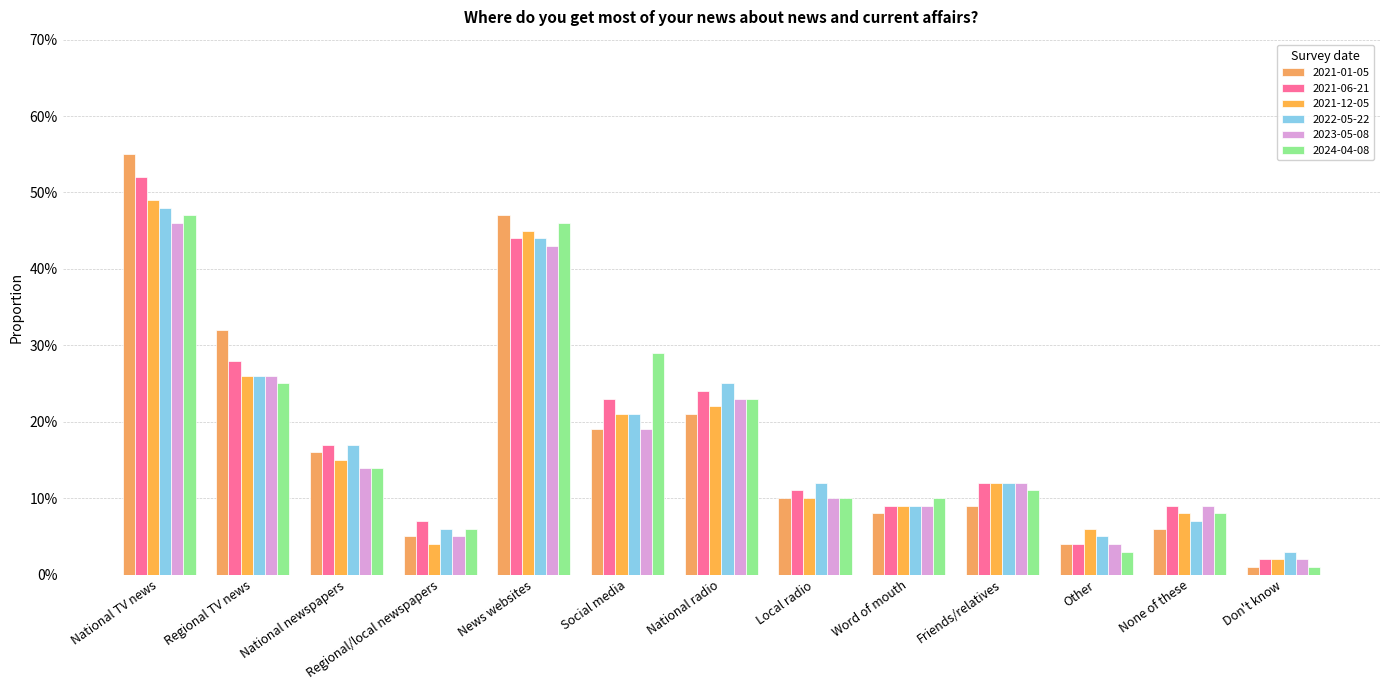

At which label does 2024-04-08 reach its peak?

National TV news